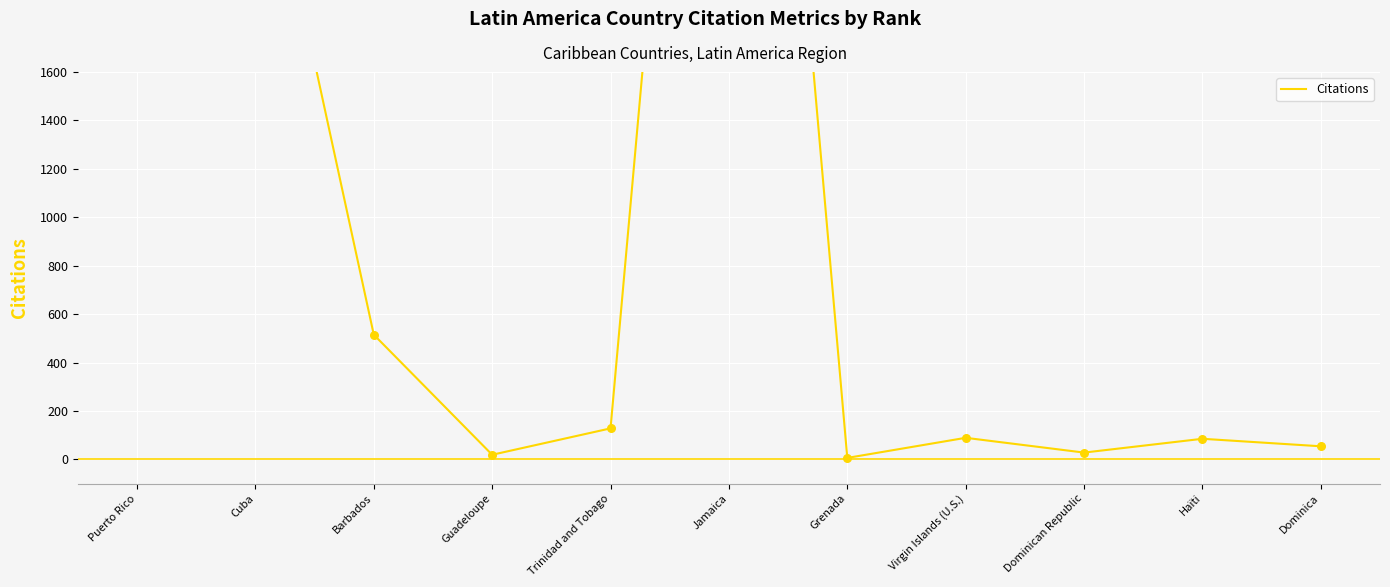

What is the ratio of the value at Guadeloupe to the value at Haïti?

0.2